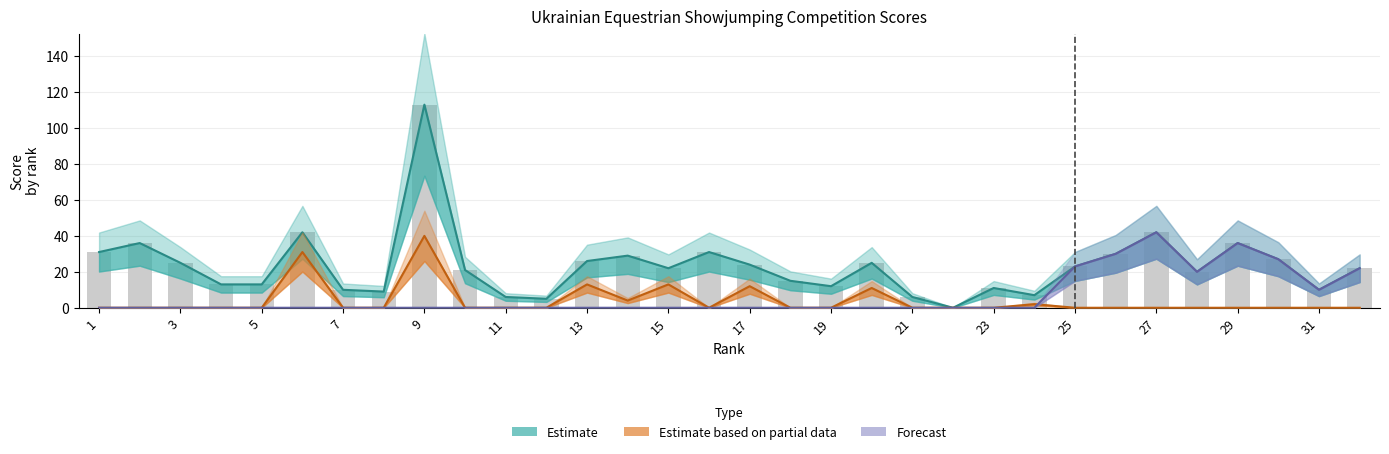

Between 15 and 24, which is larger?

15